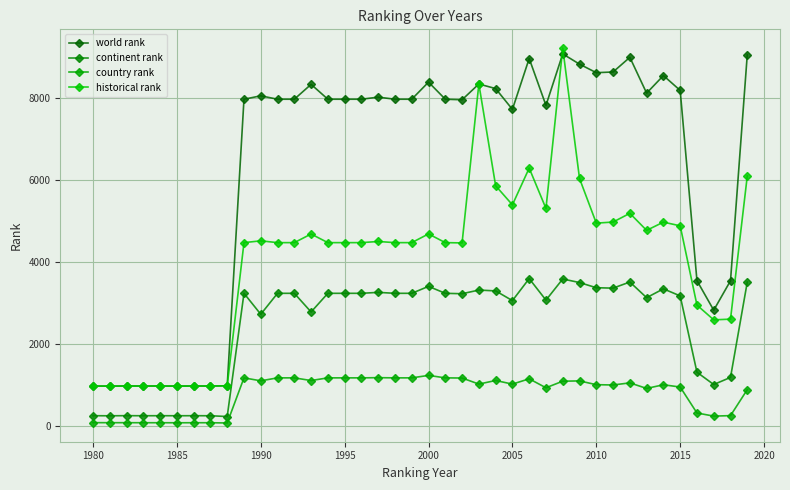

True or false: country rank and world rank cross at least once.

False